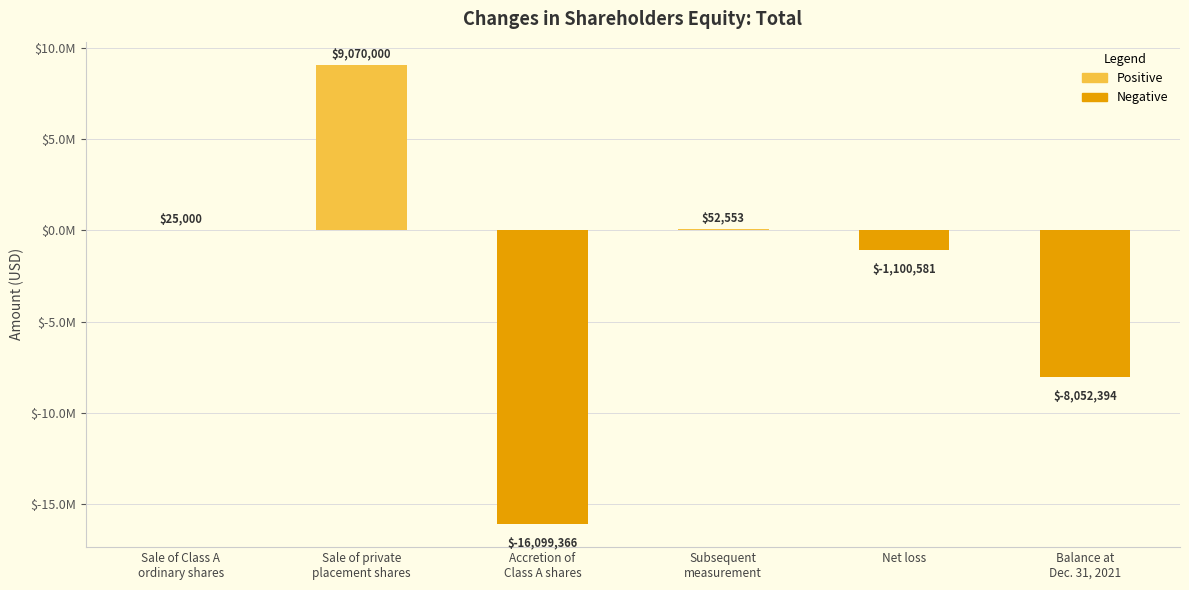

What are all the series names shown in the legend?

Positive, Negative